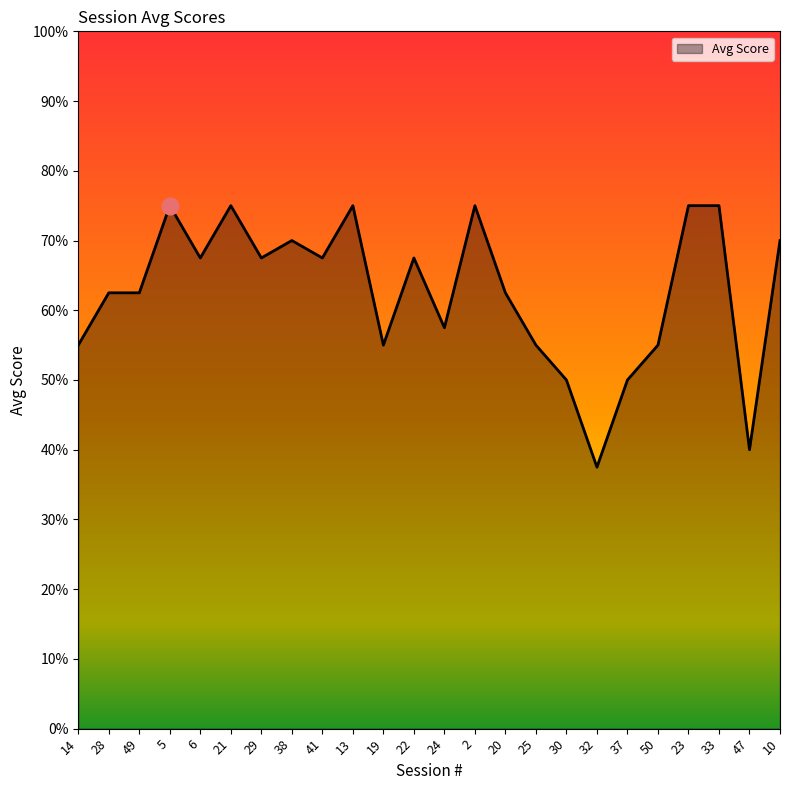

True or false: there are more than 0 points higher than both neighbors.

True